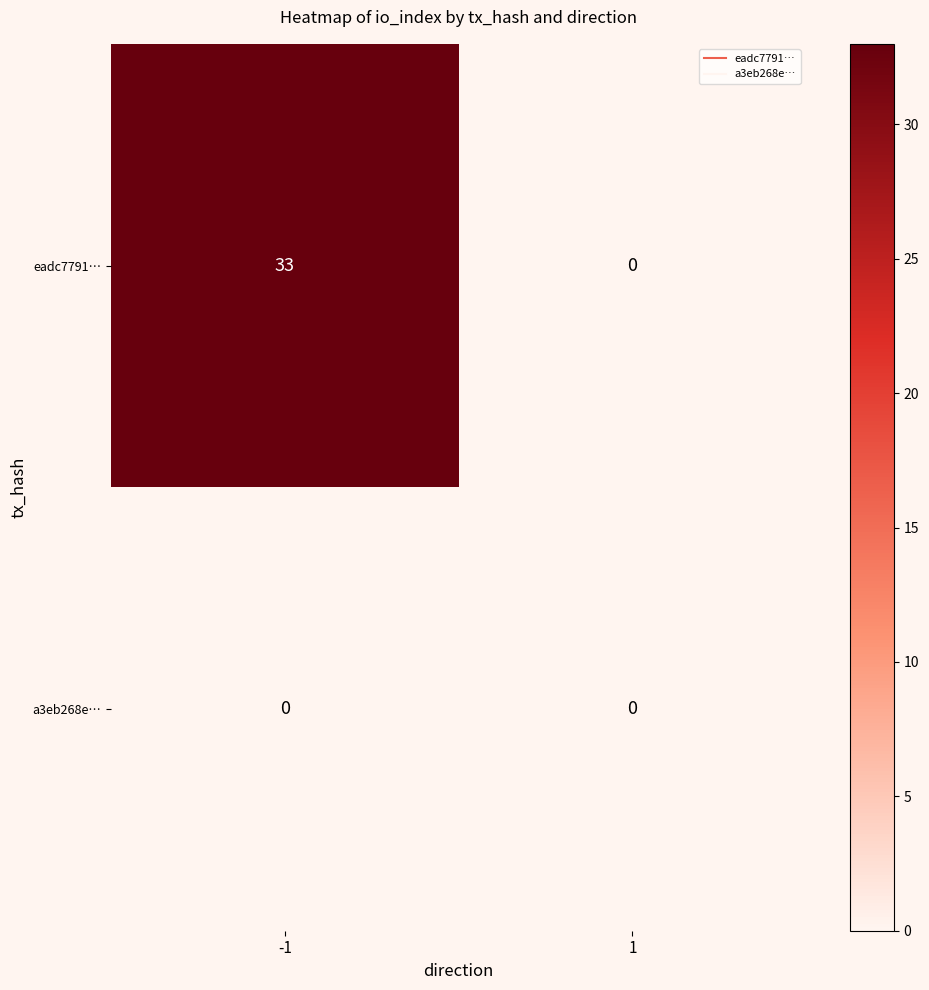

Rank the series by their average value, from highest to lowest.

eadc7791…, a3eb268e…